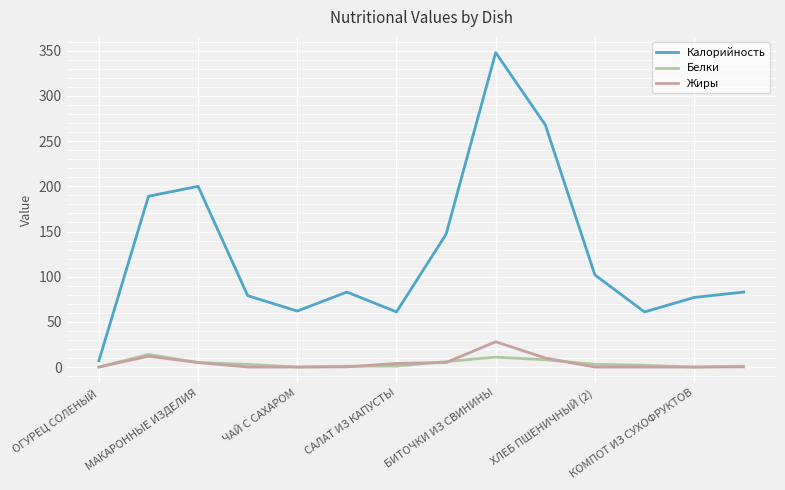

Which series has the widest spread of values?

Калорийность